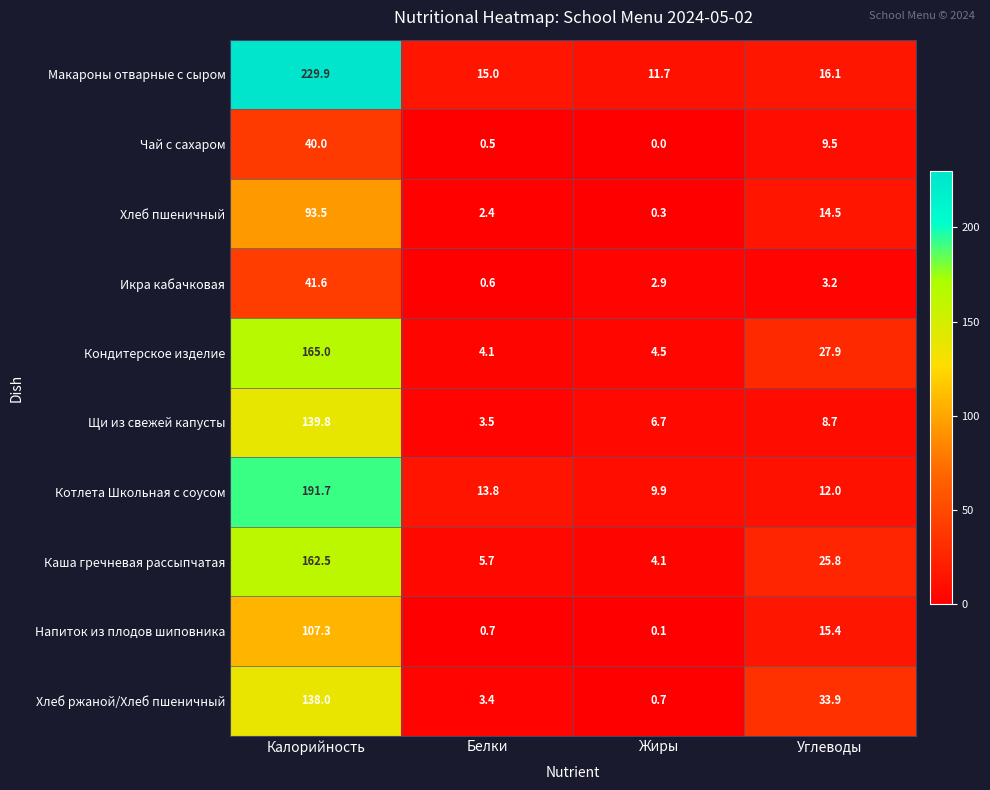

Where does the Каша гречневая рассыпчатая series first go above 25?

Калорийность